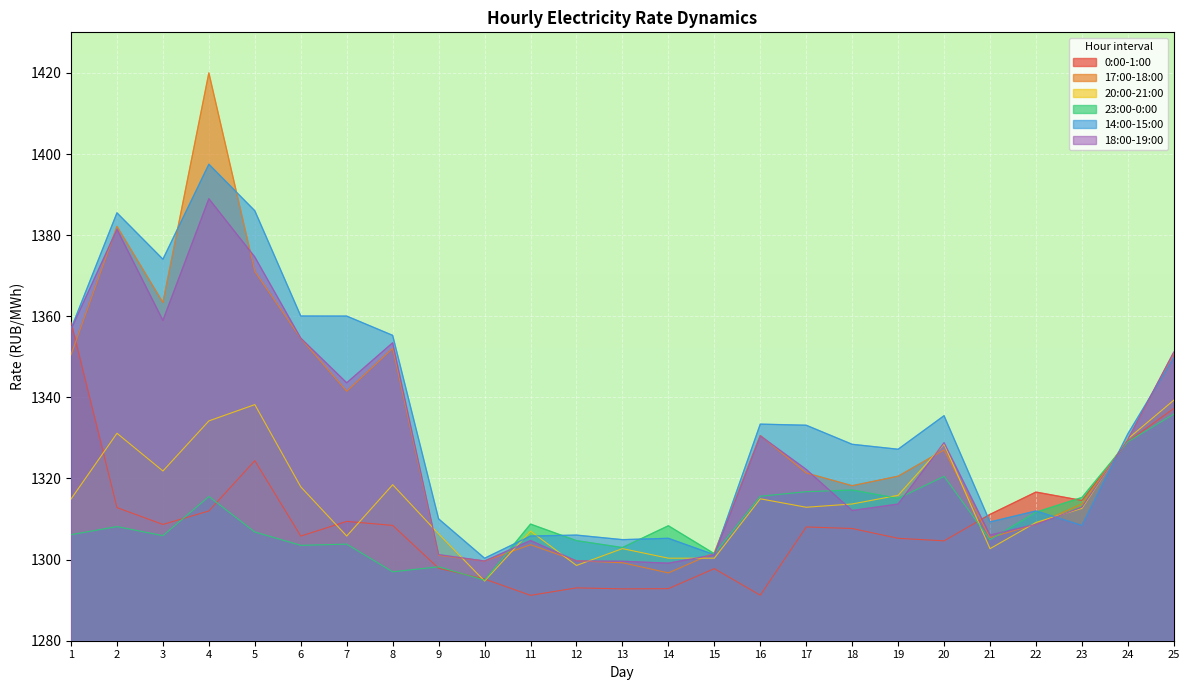

Between which two adjacent categories do 0:00-1:00 and 23:00-0:00 first intersect?

3 and 4